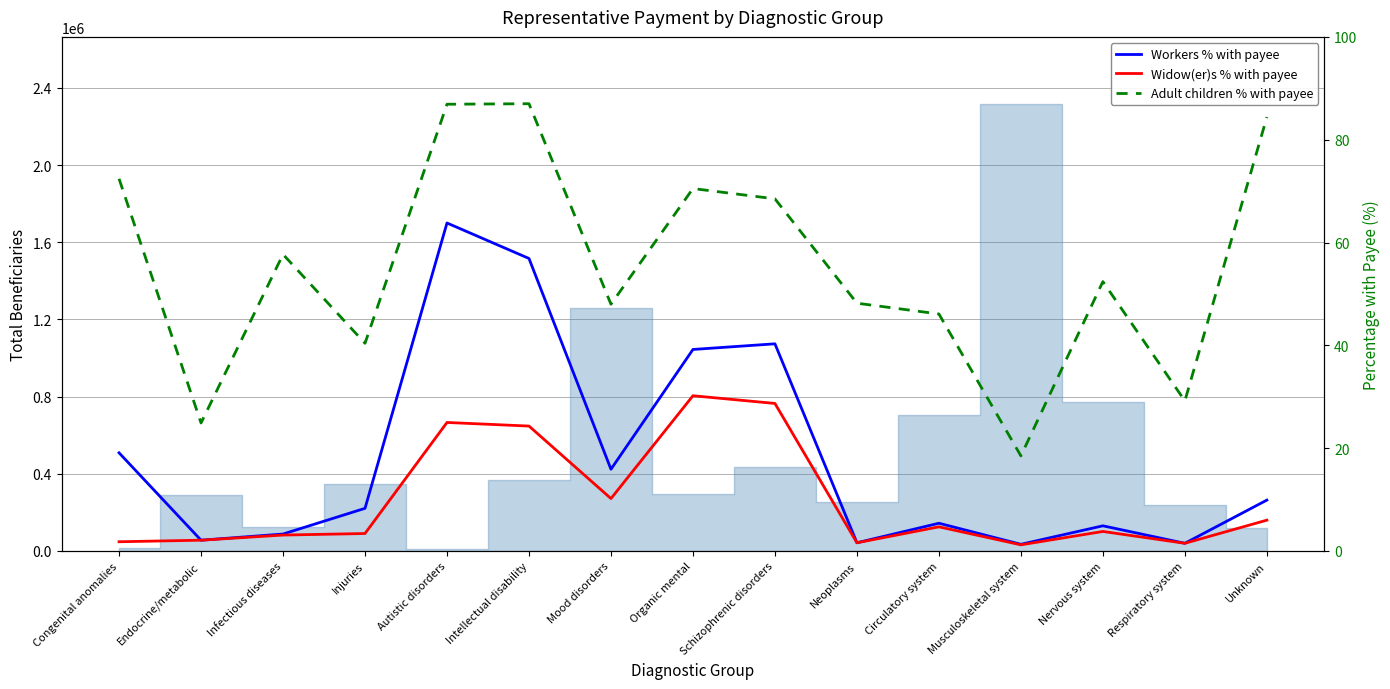

What is the label of the 4th point from the right?

Musculoskeletal system